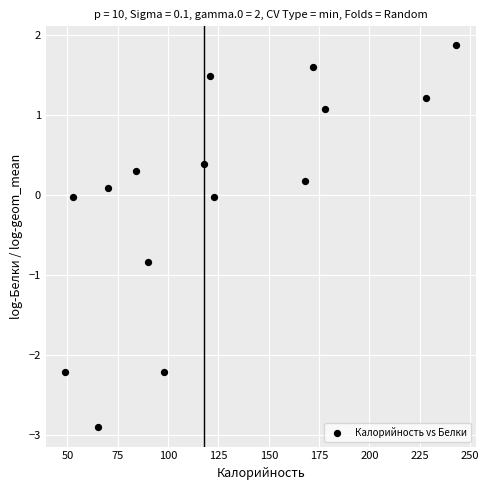

What is the range of Y values (max minus min)?

4.8